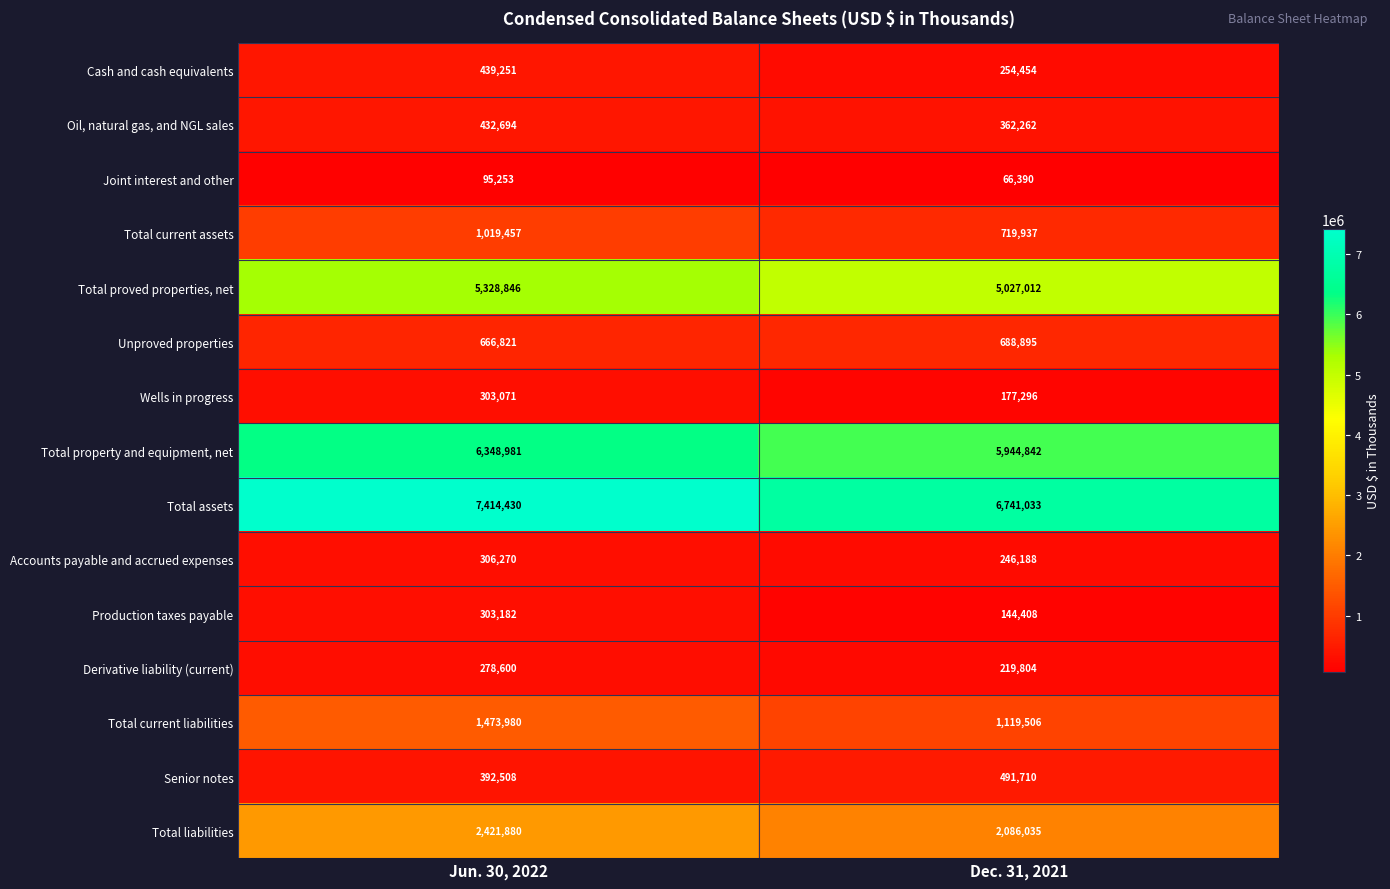

What is the difference between the maximum and minimum values in the Cash and cash equivalents series?

184797